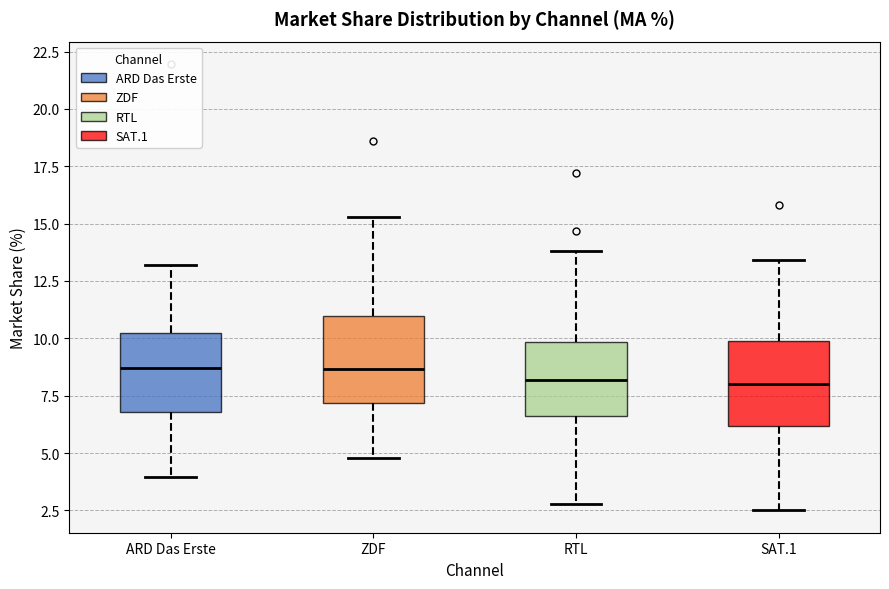

Reading left to right, transcribe this box plot: for each box, give where its median line is, the range the box spans, and where its two whiskers end, as read against the y-axis. The values are not printed on the chart, so give them approximately, as read against the axis.

ARD Das Erste: median 8.5, box 7.0 to 10.0, whiskers 4.0 to 13.0
ZDF: median 8.5, box 7.0 to 11.0, whiskers 5.0 to 15.5
RTL: median 8.0, box 6.5 to 10.0, whiskers 3.0 to 14.0
SAT.1: median 8.0, box 6.0 to 10.0, whiskers 2.5 to 13.5